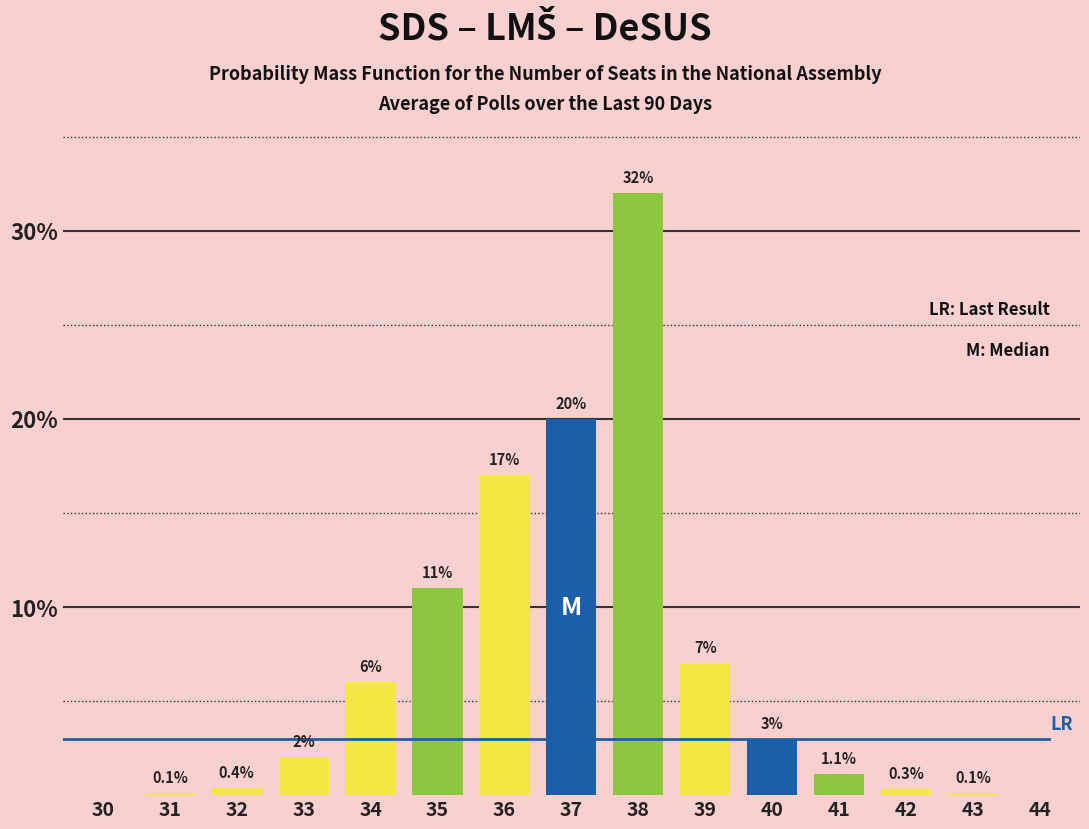

Reading left to right, transcribe all the data shown in this chart.

30=0.0	31=0.1	32=0.4	33=2.0	34=6.0	35=11.0	36=17.0	37=20.0	38=32.0	39=7.0	40=3.0	41=1.1	42=0.3	43=0.1	44=0.0